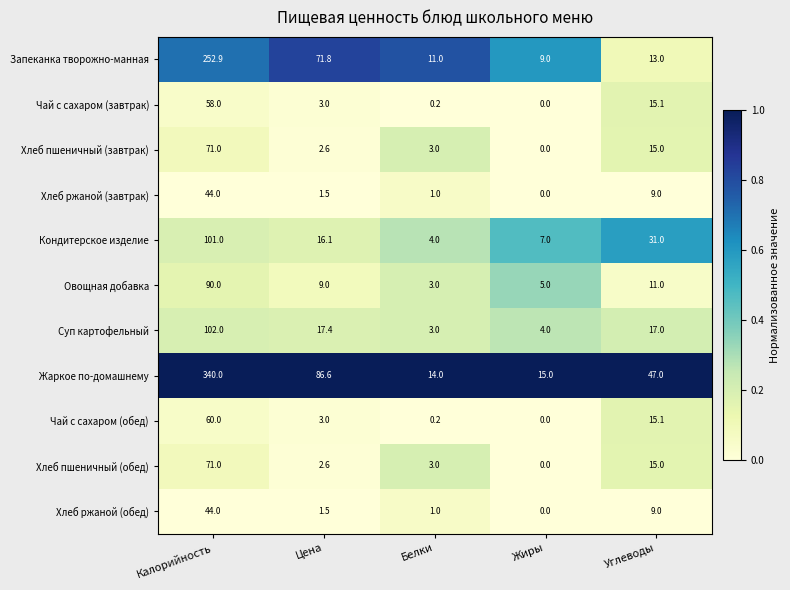

Which label corresponds to the smallest value in the chart?

Жиры